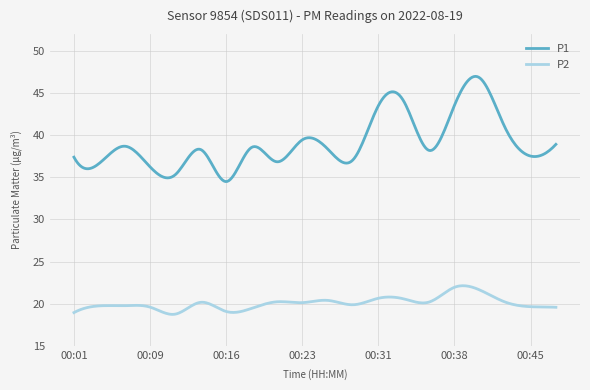

Does the chart display data point markers on the line(s)?

No